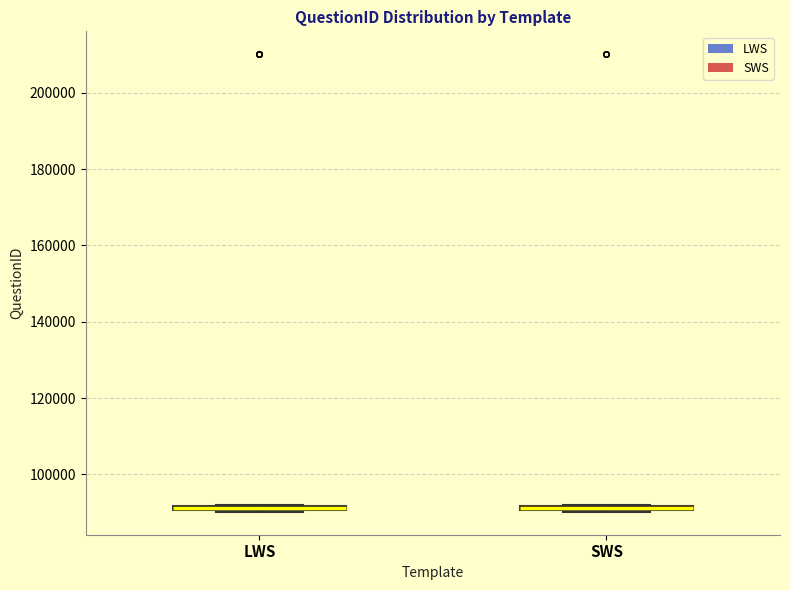

Where is the upper edge of the box for SWS on the y-axis? The values are not printed on the chart, so give them approximately, as read against the axis.

92000